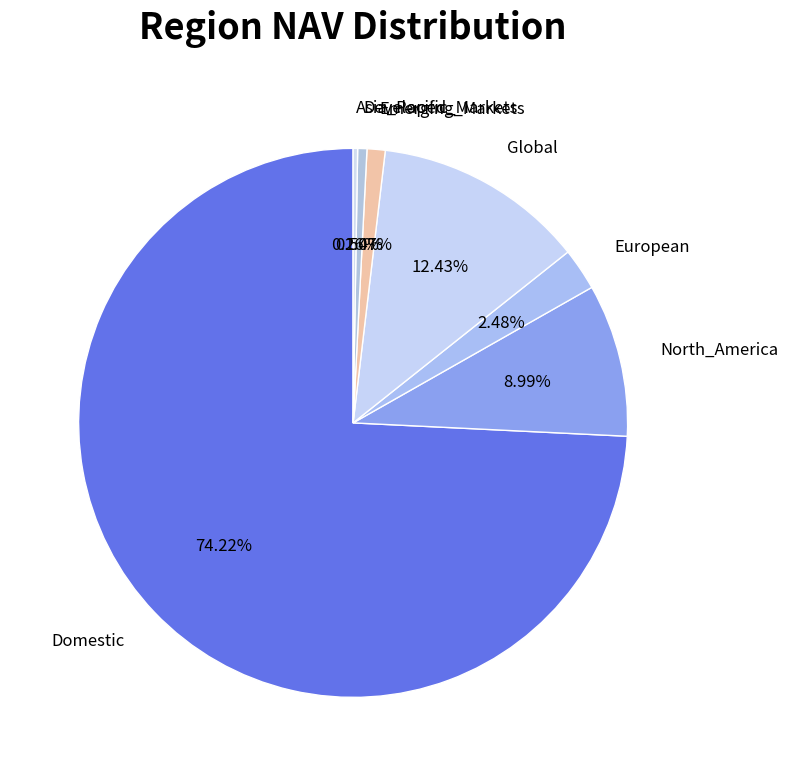

Which slice represents more than half of the pie?

Domestic